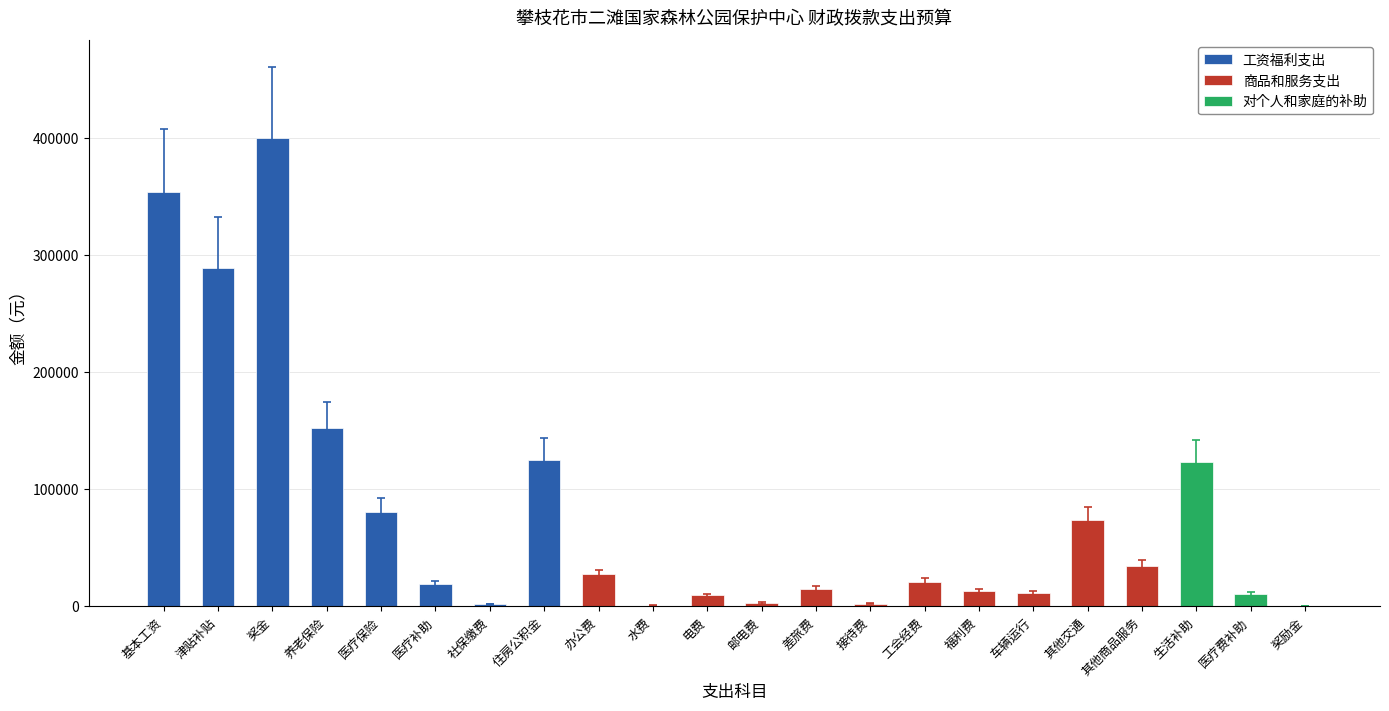

At which label does the data first exceed 20884?

基本工资